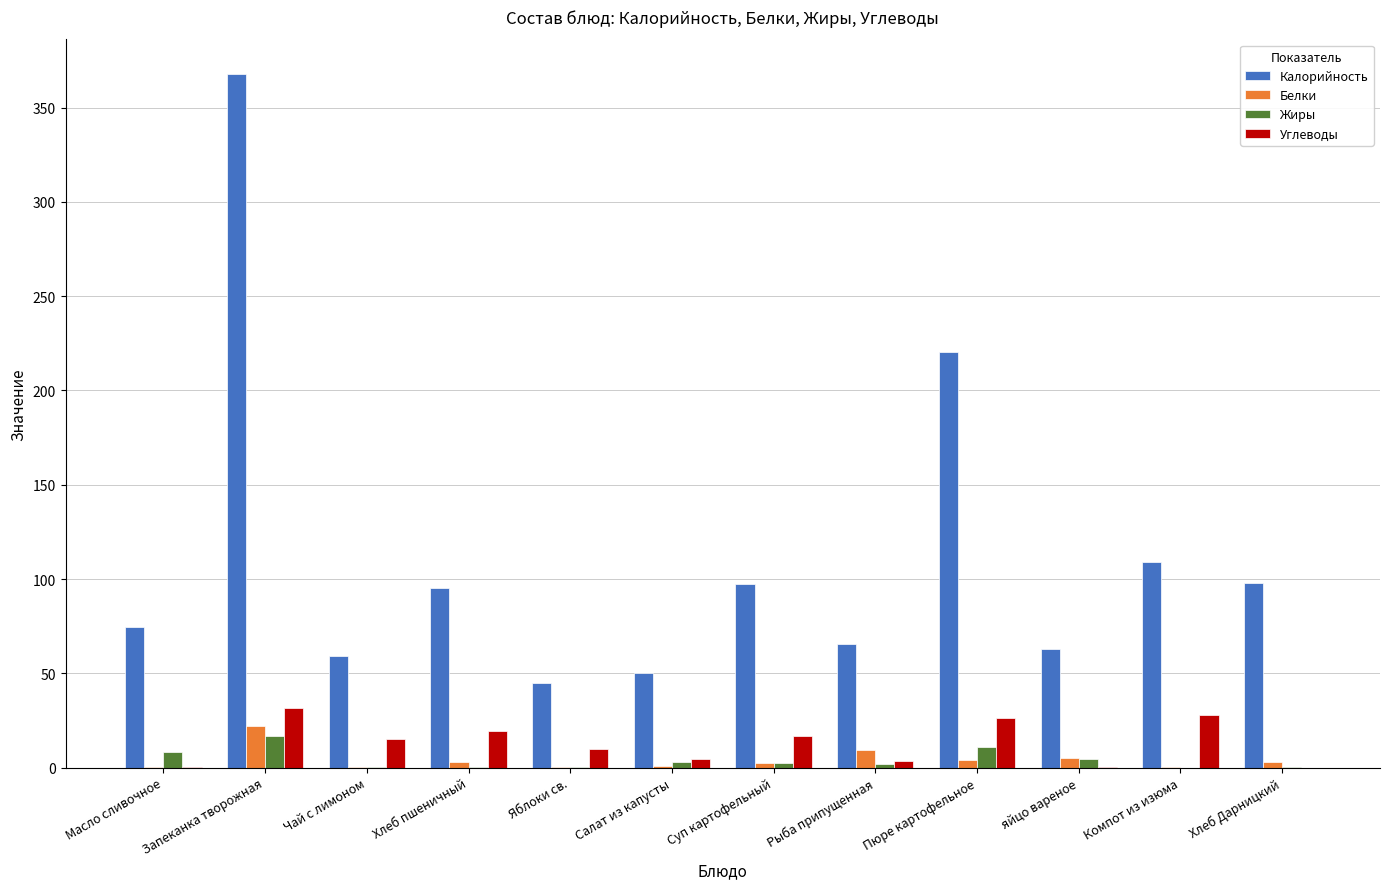

At which category is the sum across all series the highest?

Запеканка творожная